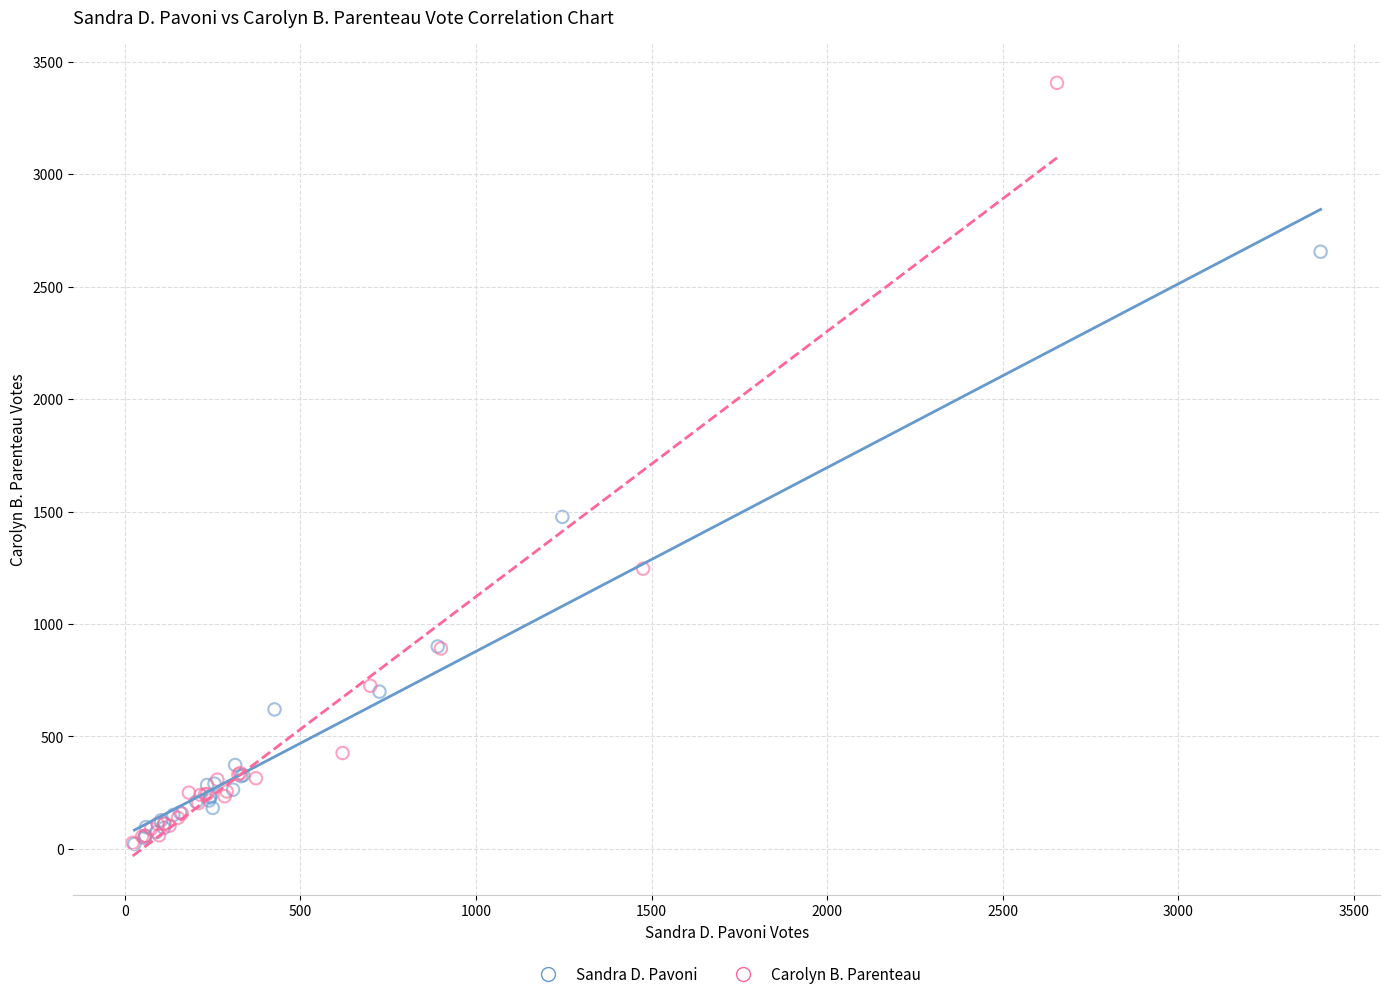

Which series has the widest spread of Y values?

Carolyn B. Parenteau